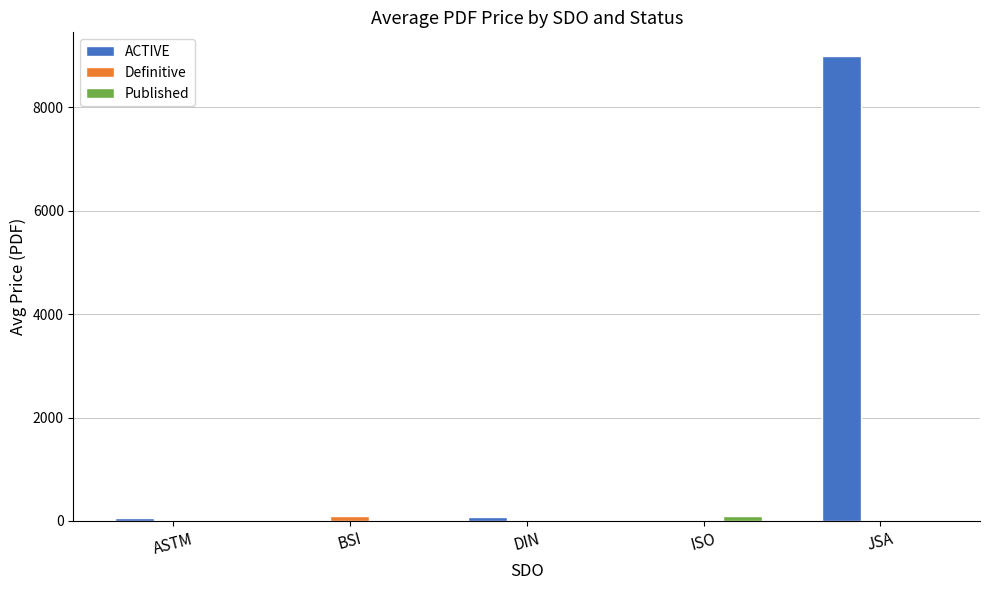

How many data points does each series have?

5